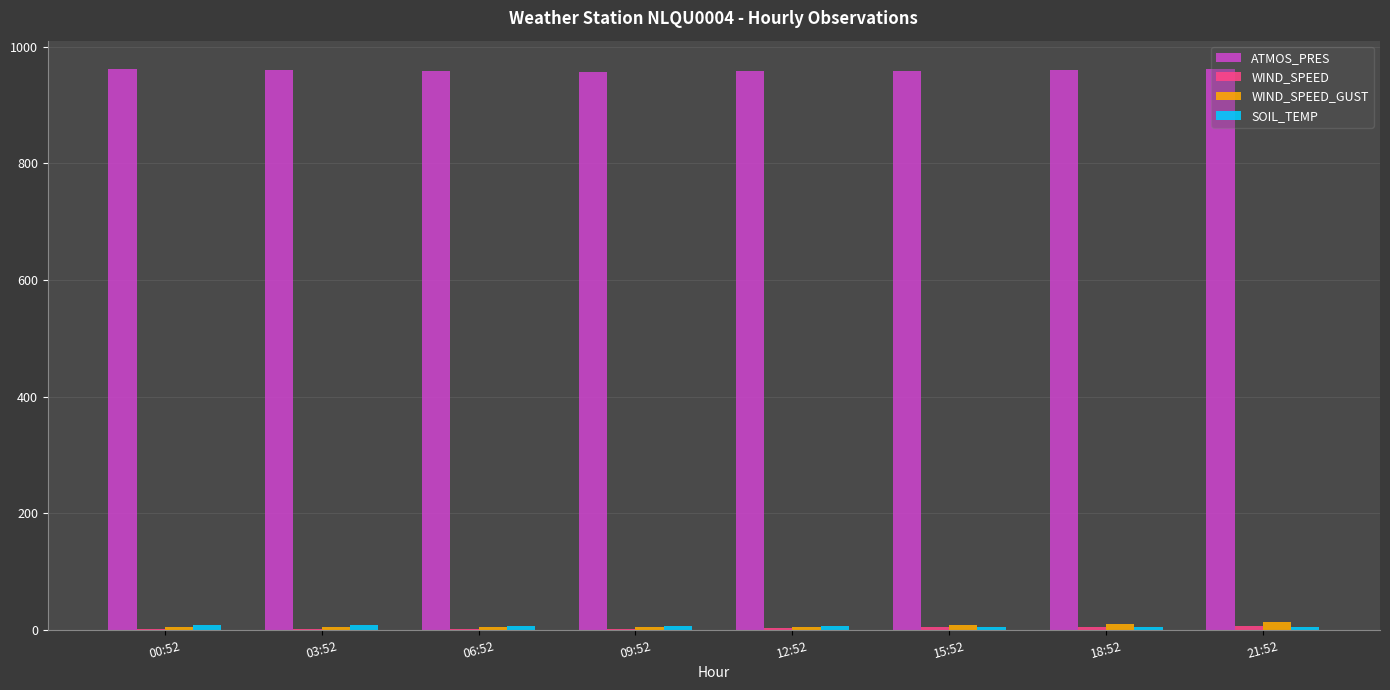

Which series has the largest total across all categories?

ATMOS_PRES